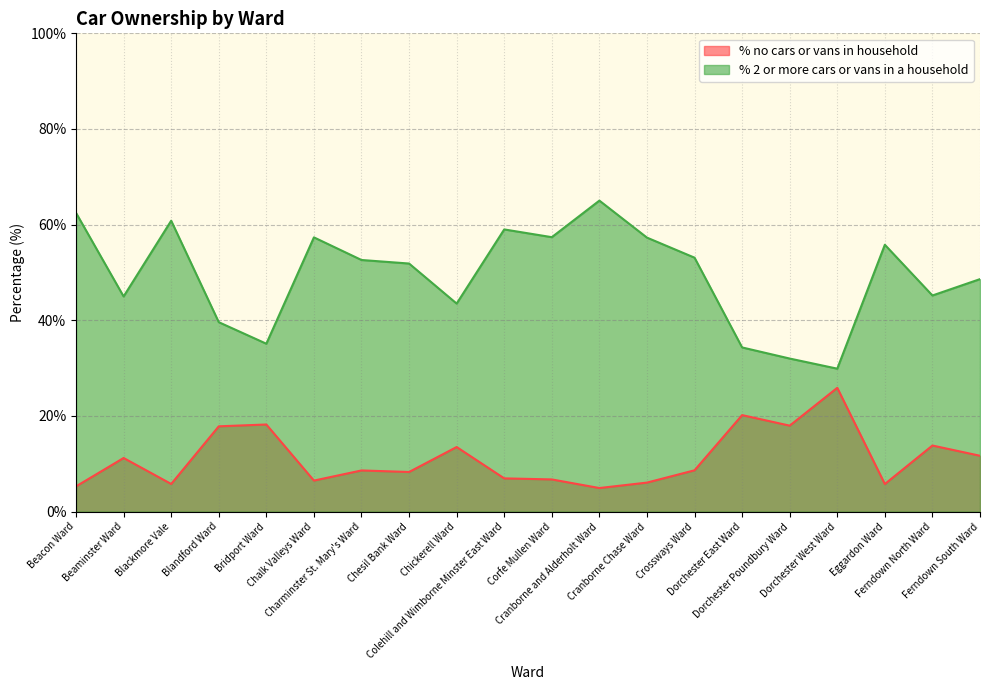

How many interior local valleys does the % 2 or more cars or vans in a household series have?

6